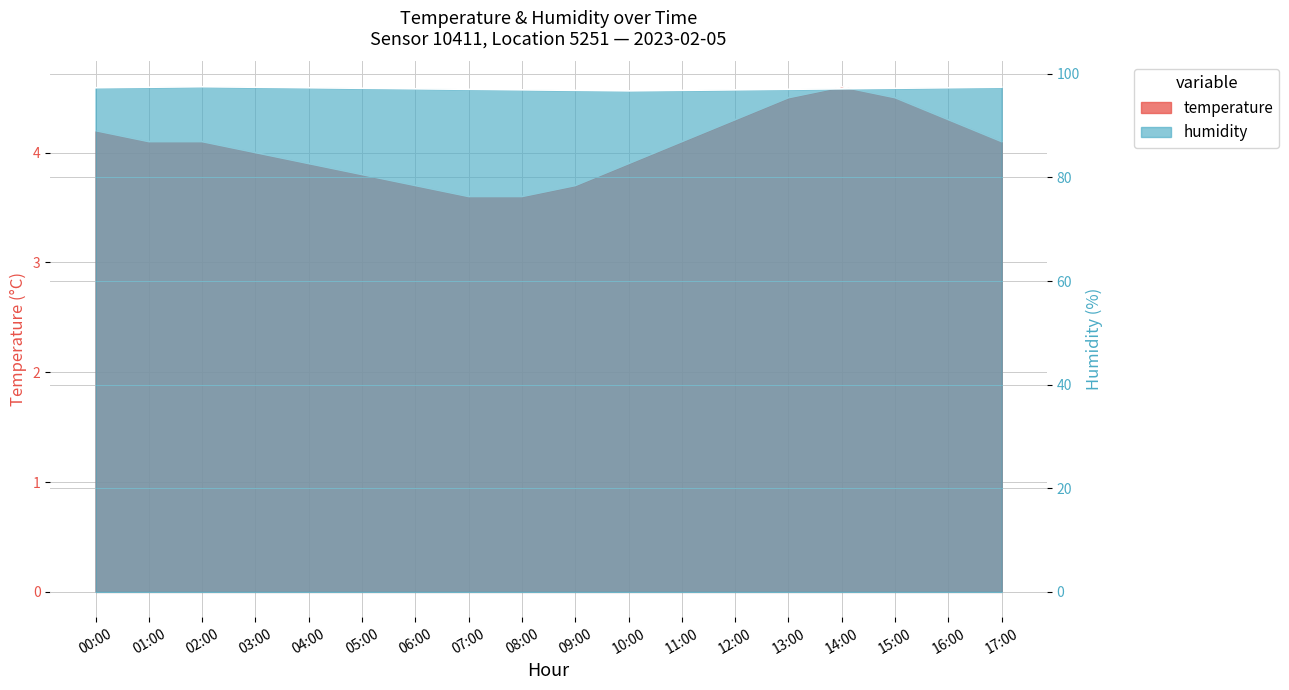

What value does the temperature series have at 16:00?

4.3